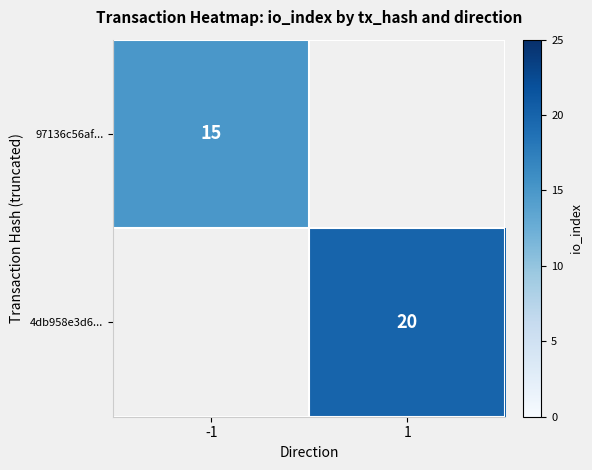

What is the difference between the highest and lowest values at -1?

15